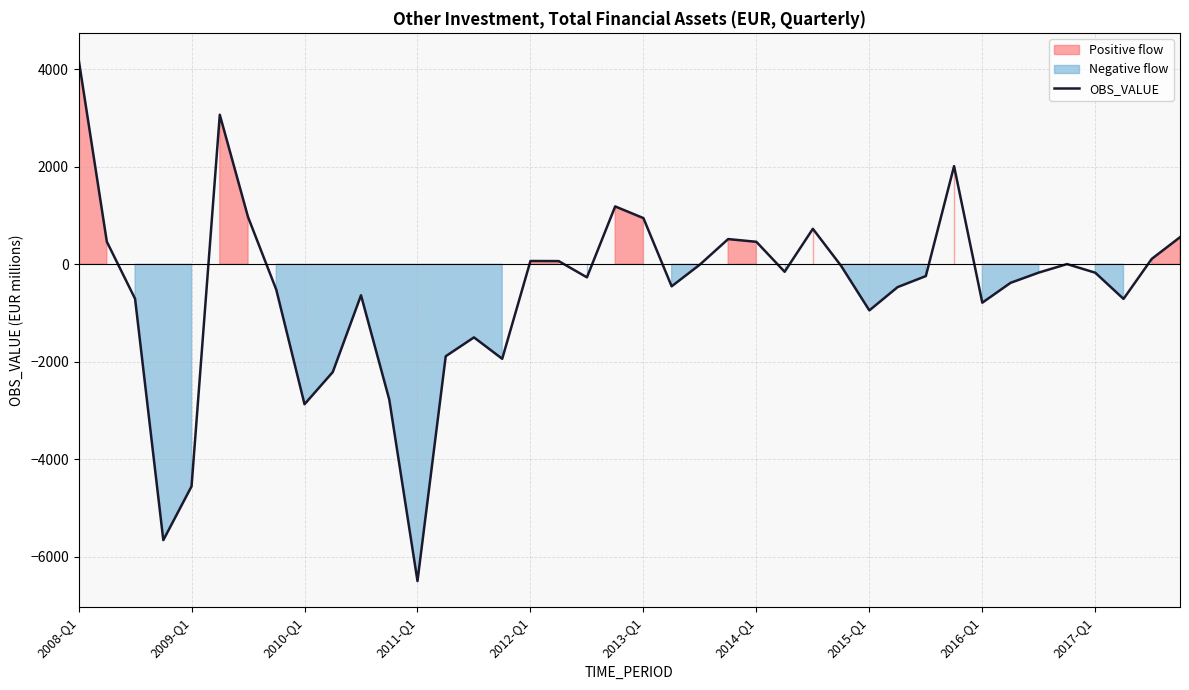

What is the highest value of the OBS_VALUE series?

4211.6